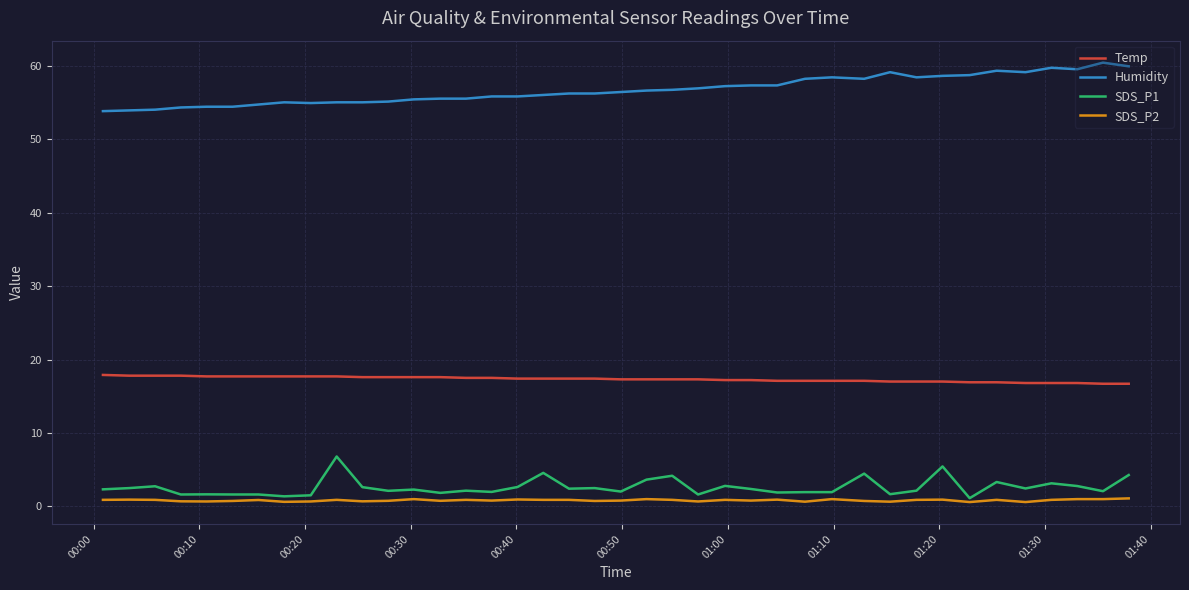

List the series in order of their peak value, highest first.

Humidity, Temp, SDS_P1, SDS_P2